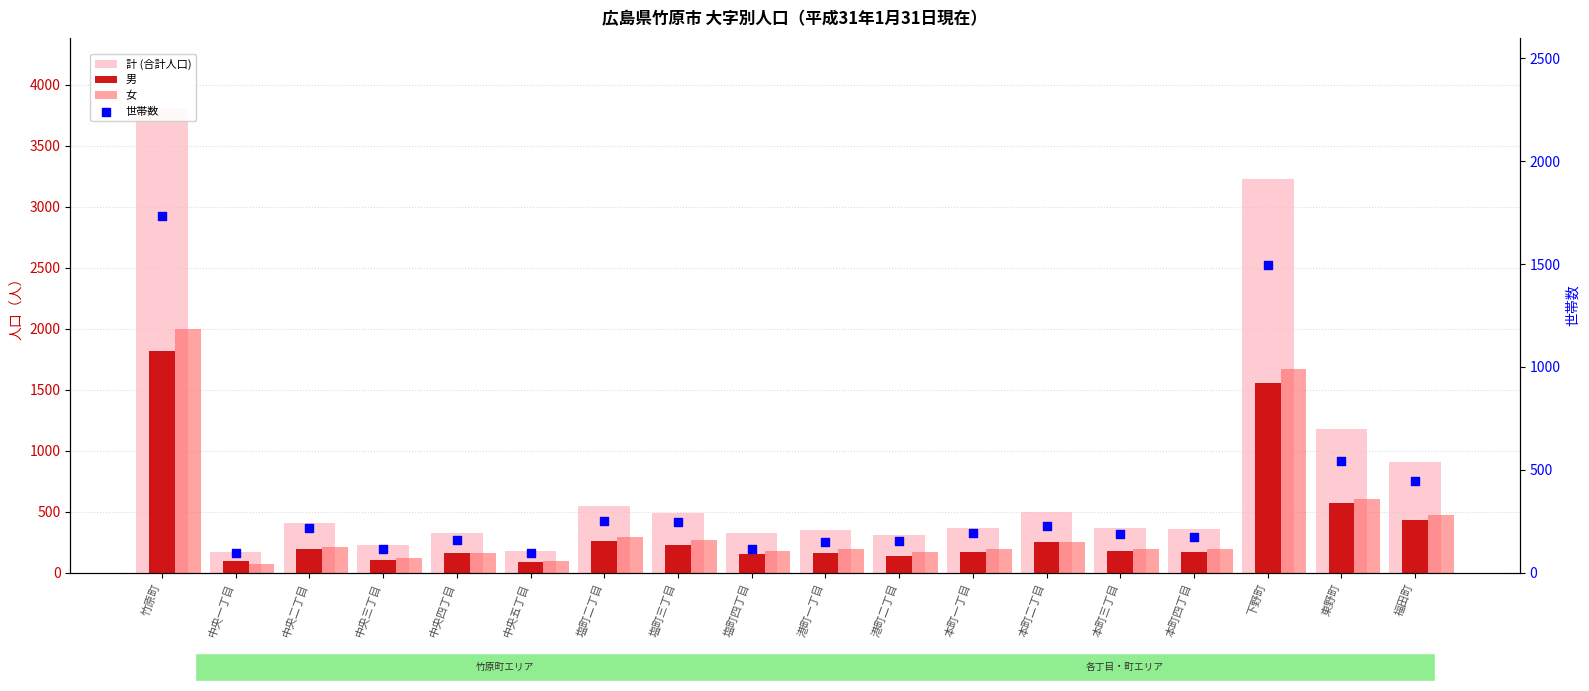

Which series has the largest total across all categories?

計 (合計人口)